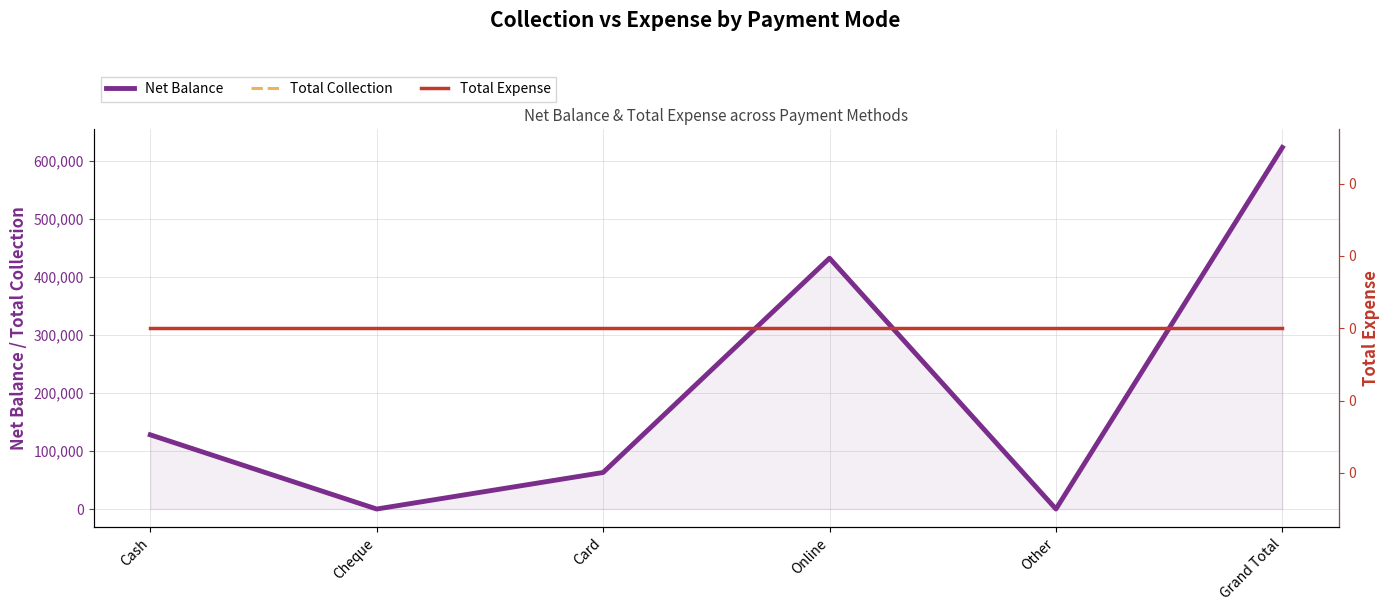

What position from the right is Online?

3